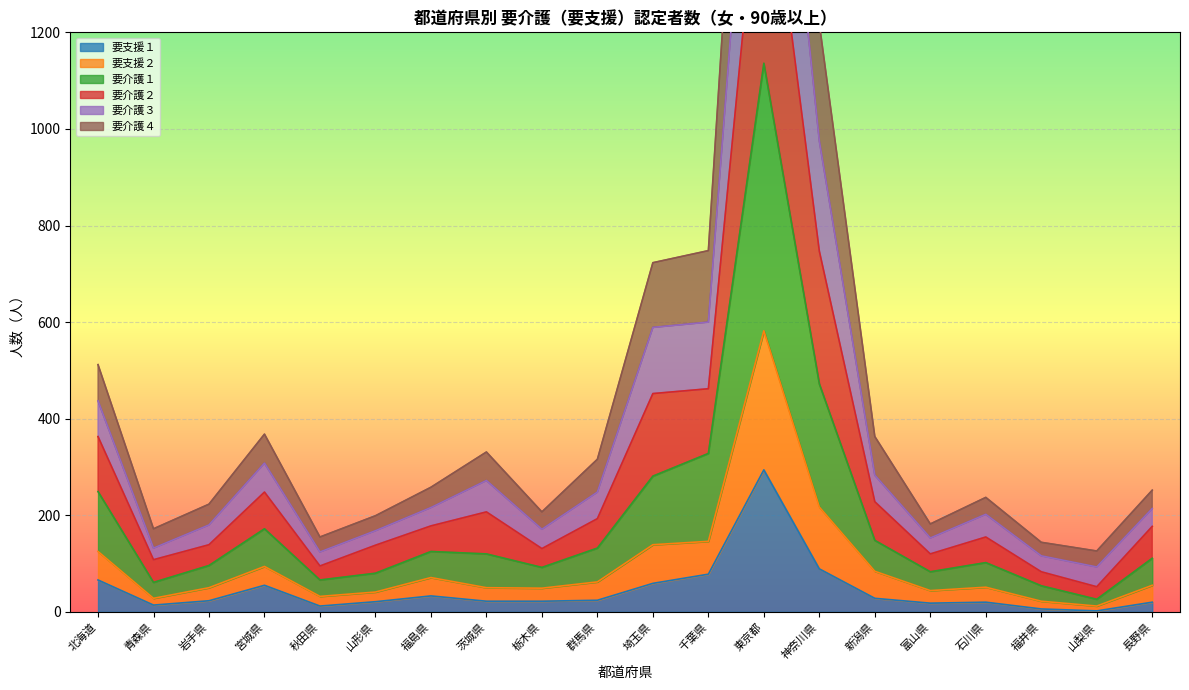

True or false: 要支援２ and 要介護２ intersect in this chart.

False